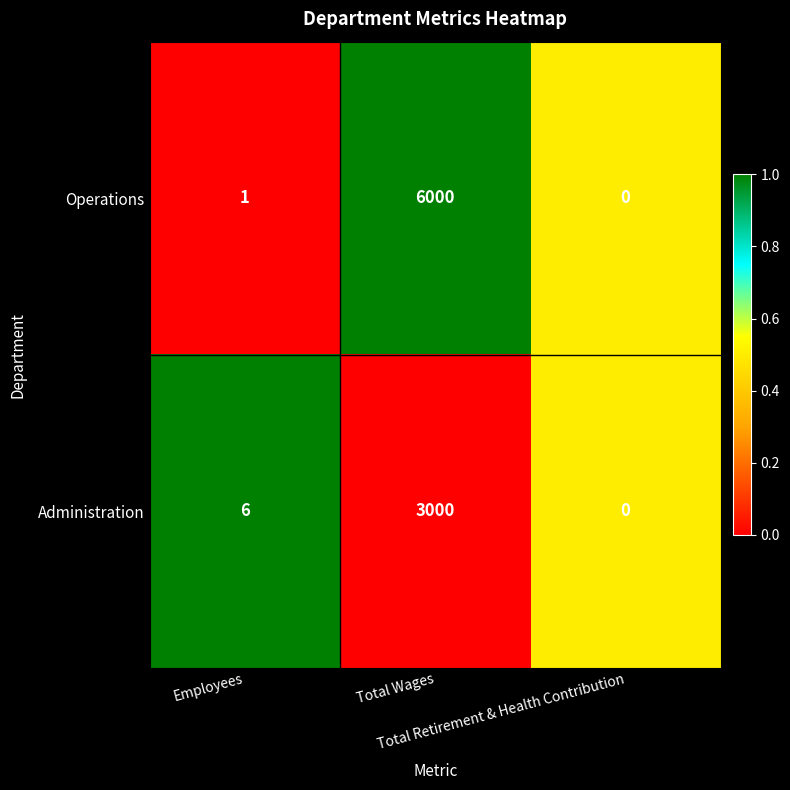

What is the maximum value shown in the chart?

6000